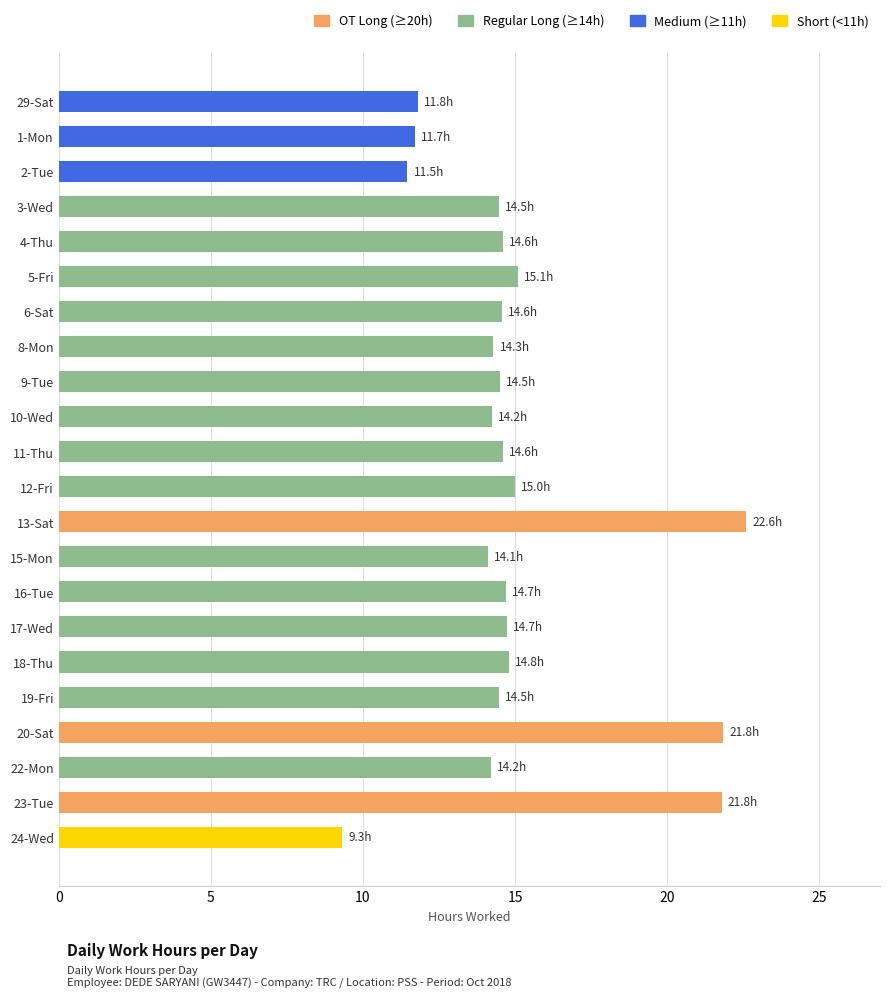

How many series are shown in this chart?

1